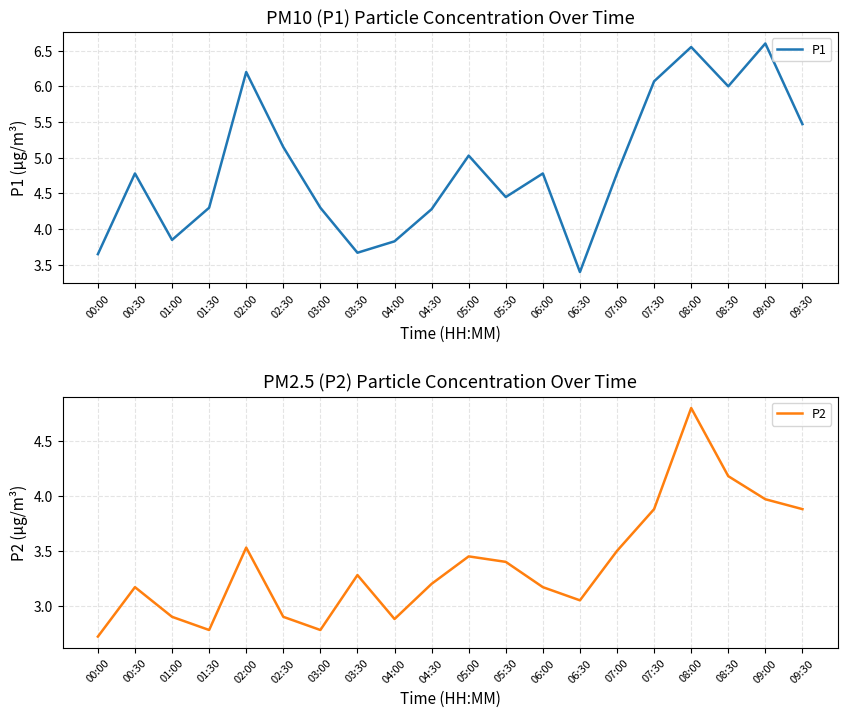

Does the chart have visible grid lines?

Yes